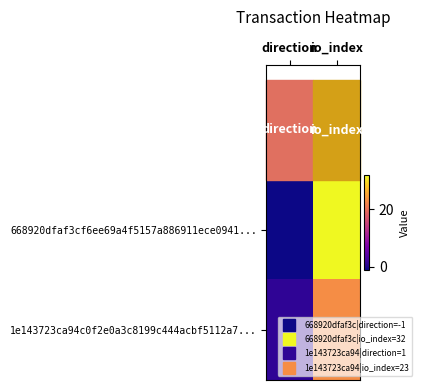

Which has a higher value, io_index or direction?

io_index